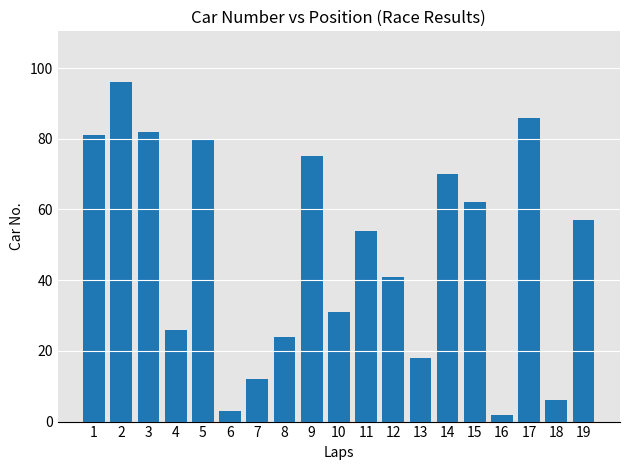

What is the change in value from 10 to 15?

+31